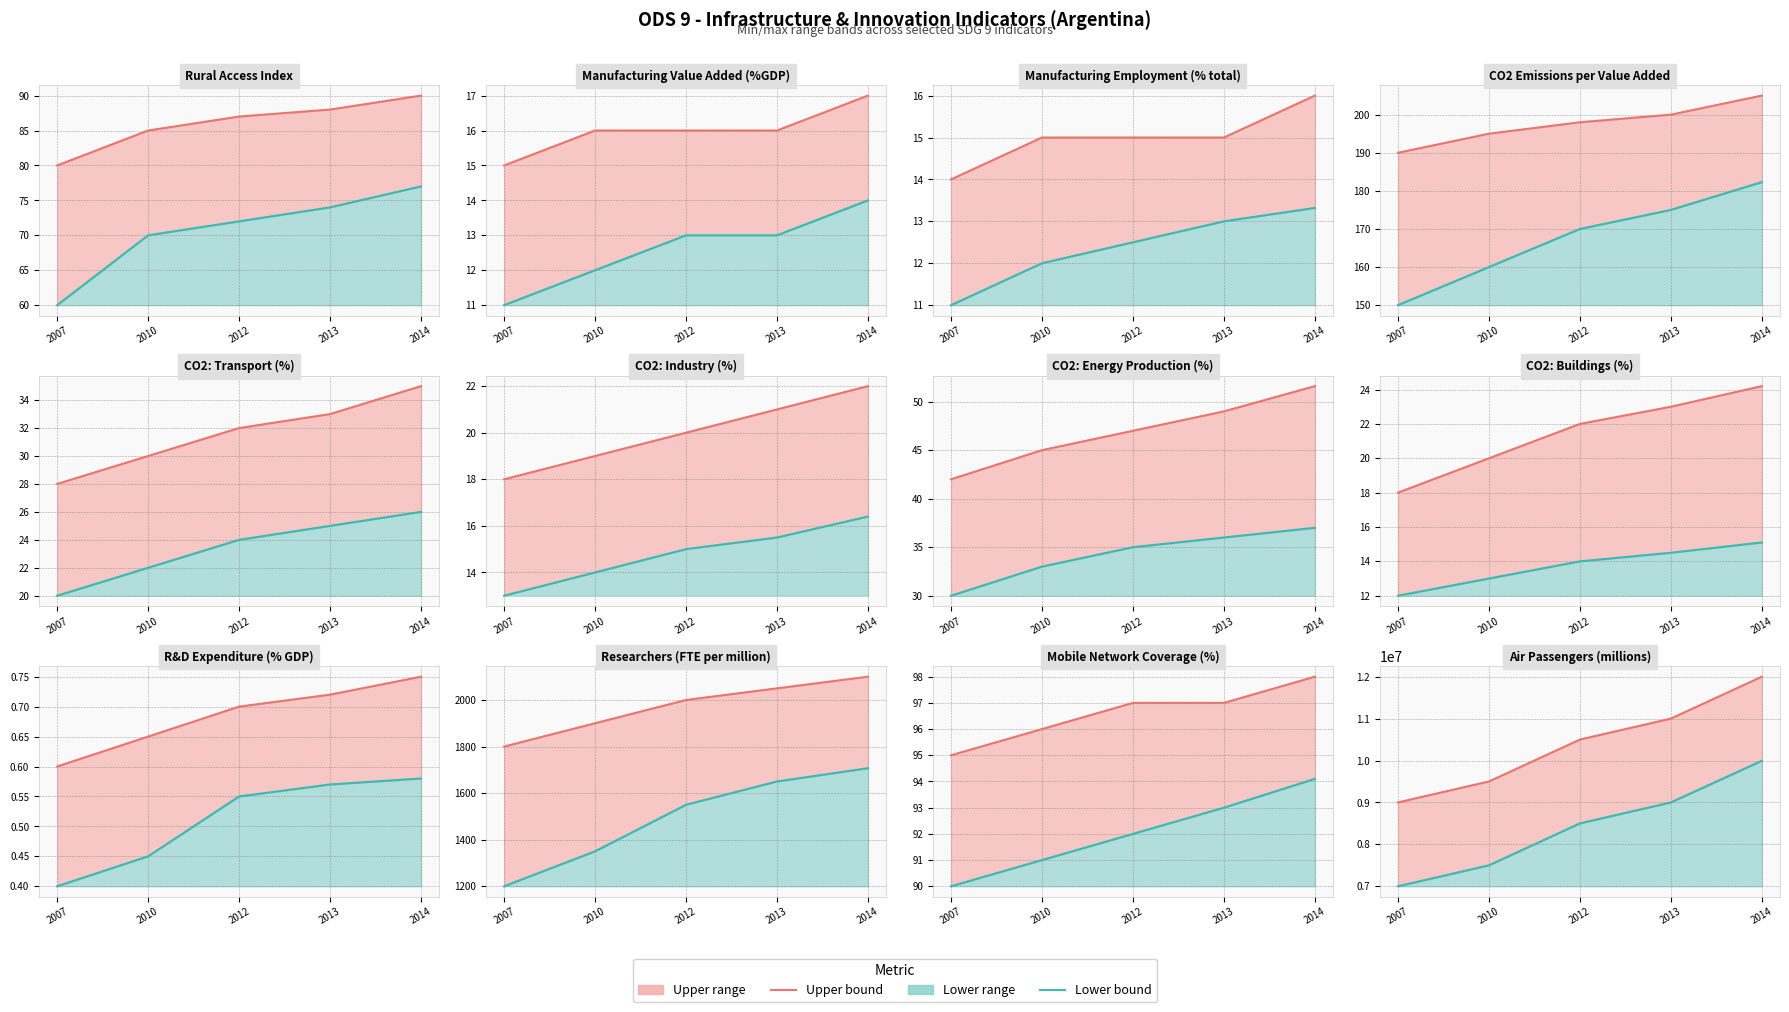

At how many categories does at least one series exceed 10172788?

3